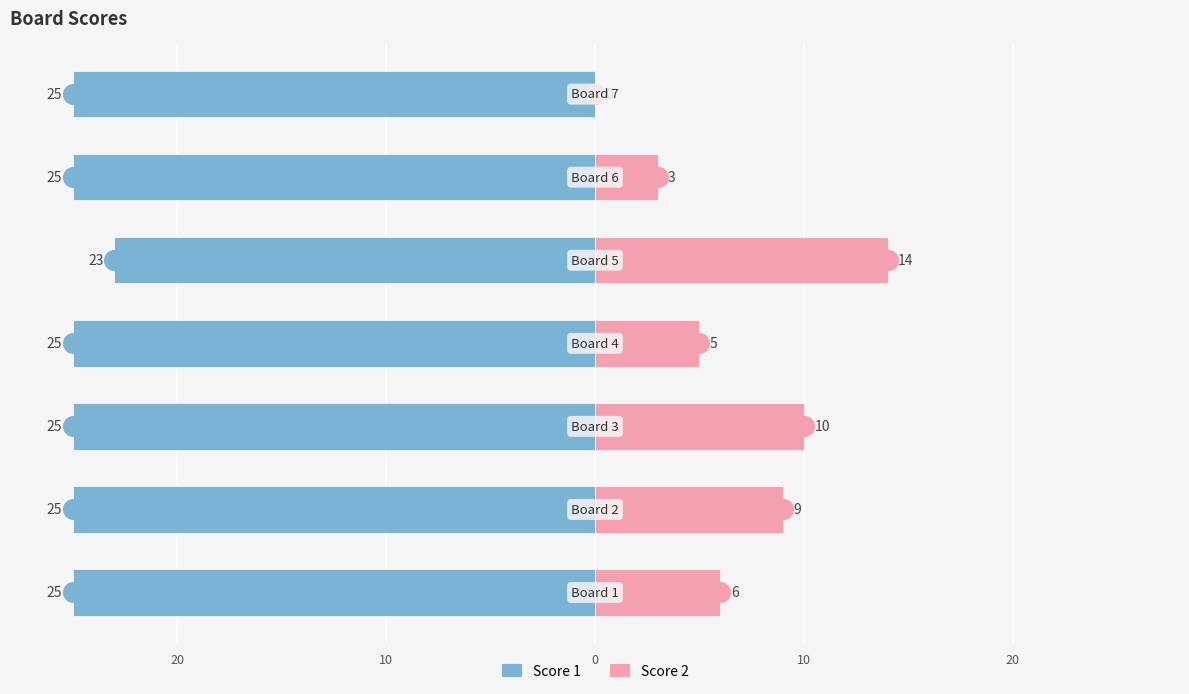

At how many categories does at least one series exceed -24?

7